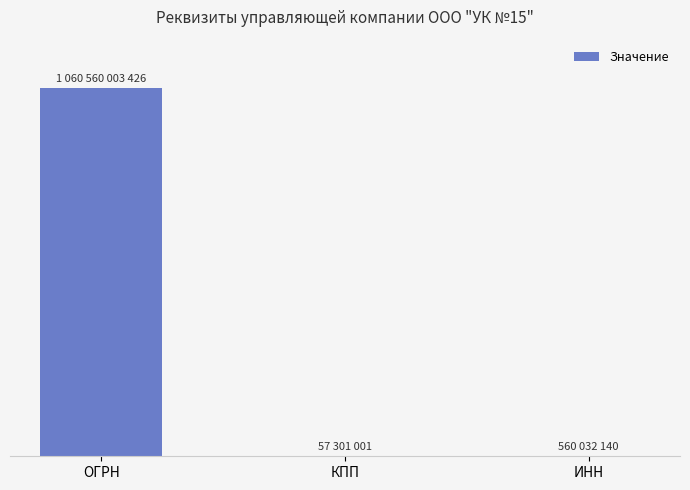

Are the bars horizontal?

No